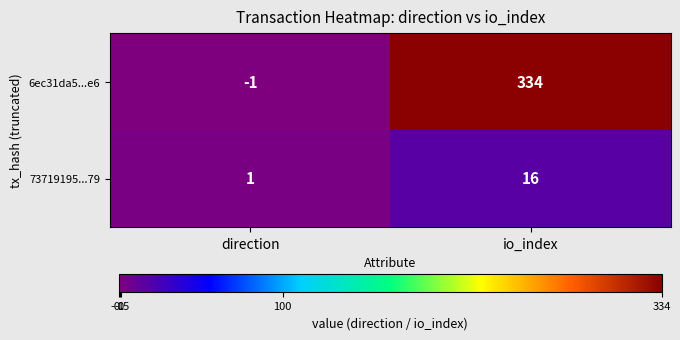

Reading left to right, transcribe all the data shown in this chart.

6ec31da5...e6: direction=-1	io_index=334
73719195...79: direction=1	io_index=16